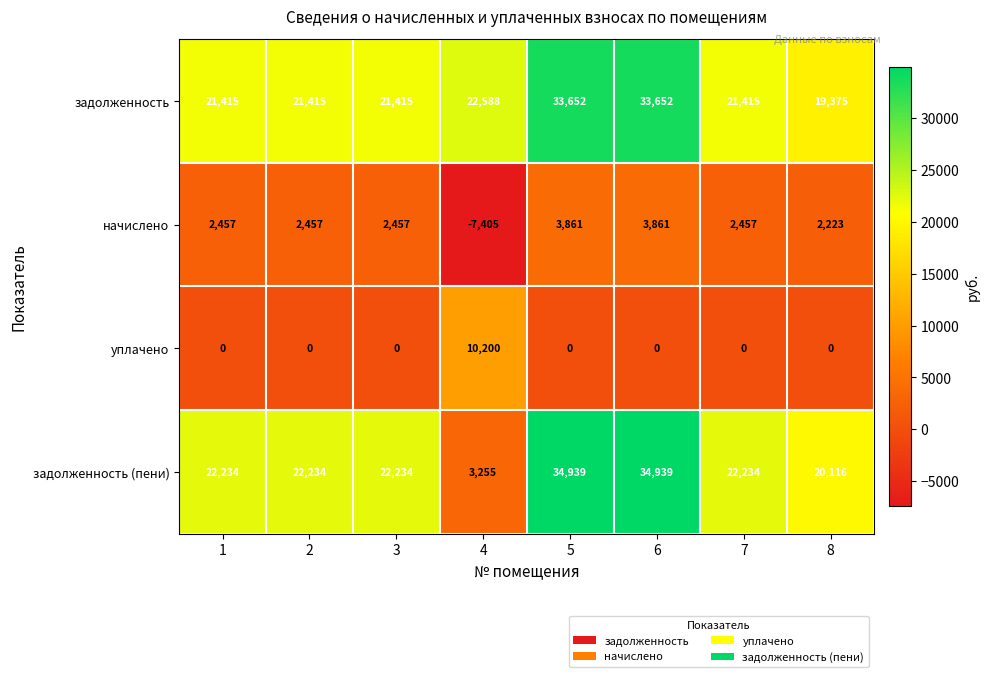

What is the highest value of the уплачено series?

10200